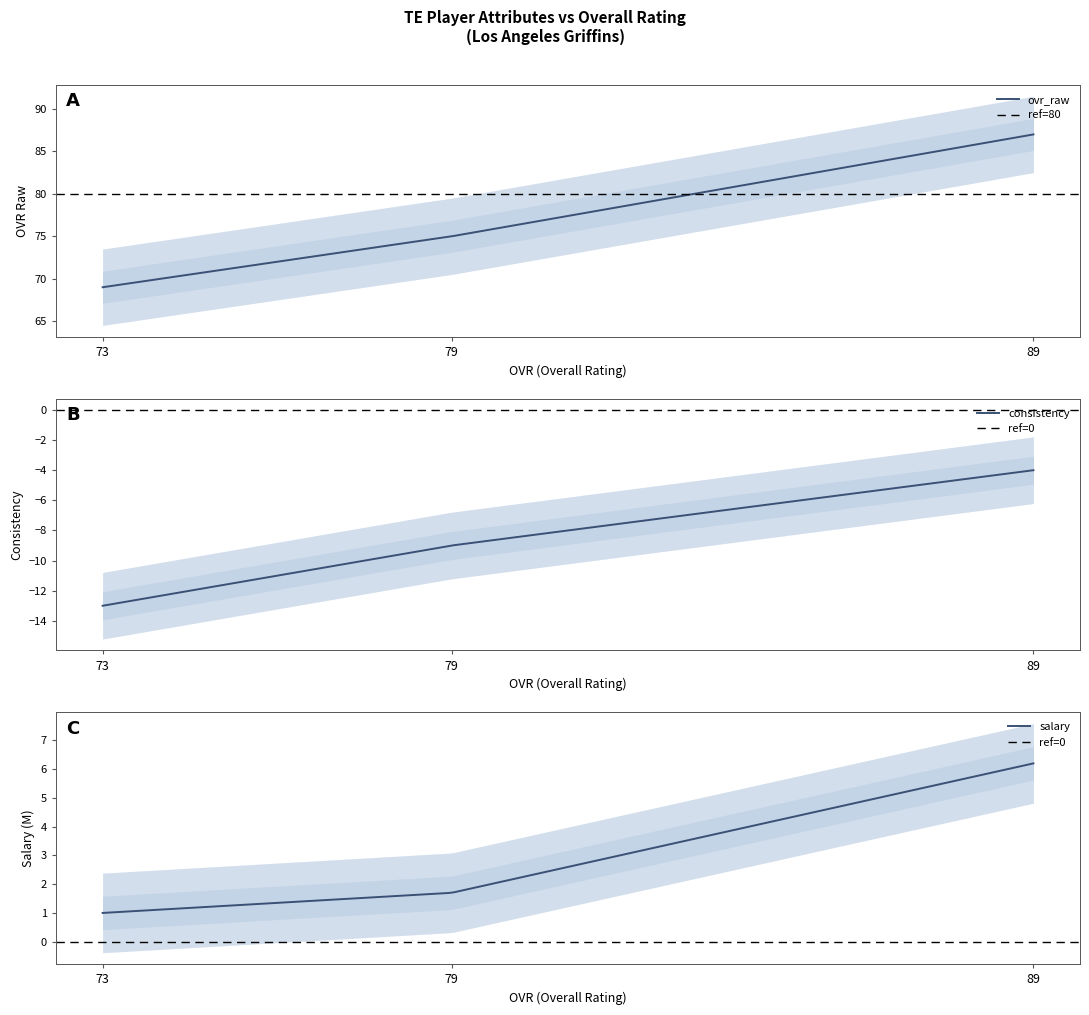

At how many categories does at least one series exceed -11?

3